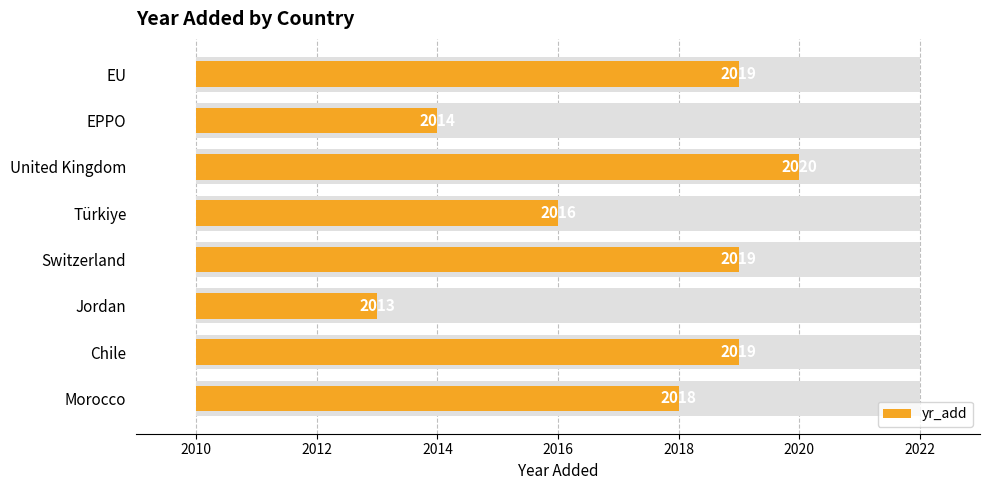

The chart shows a value of 10 at Türkiye. True or false?

False